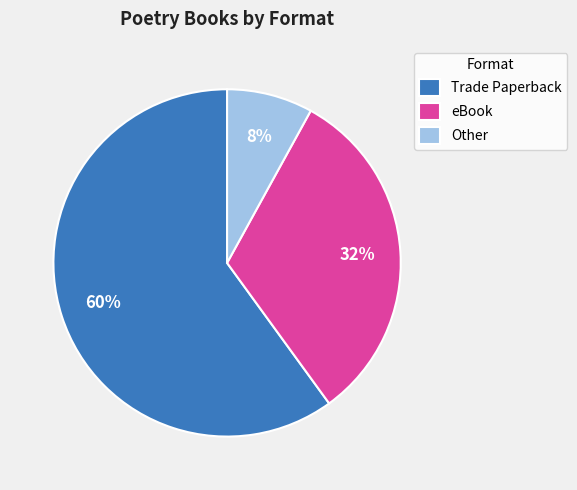

Count the number of slices in the pie.

3